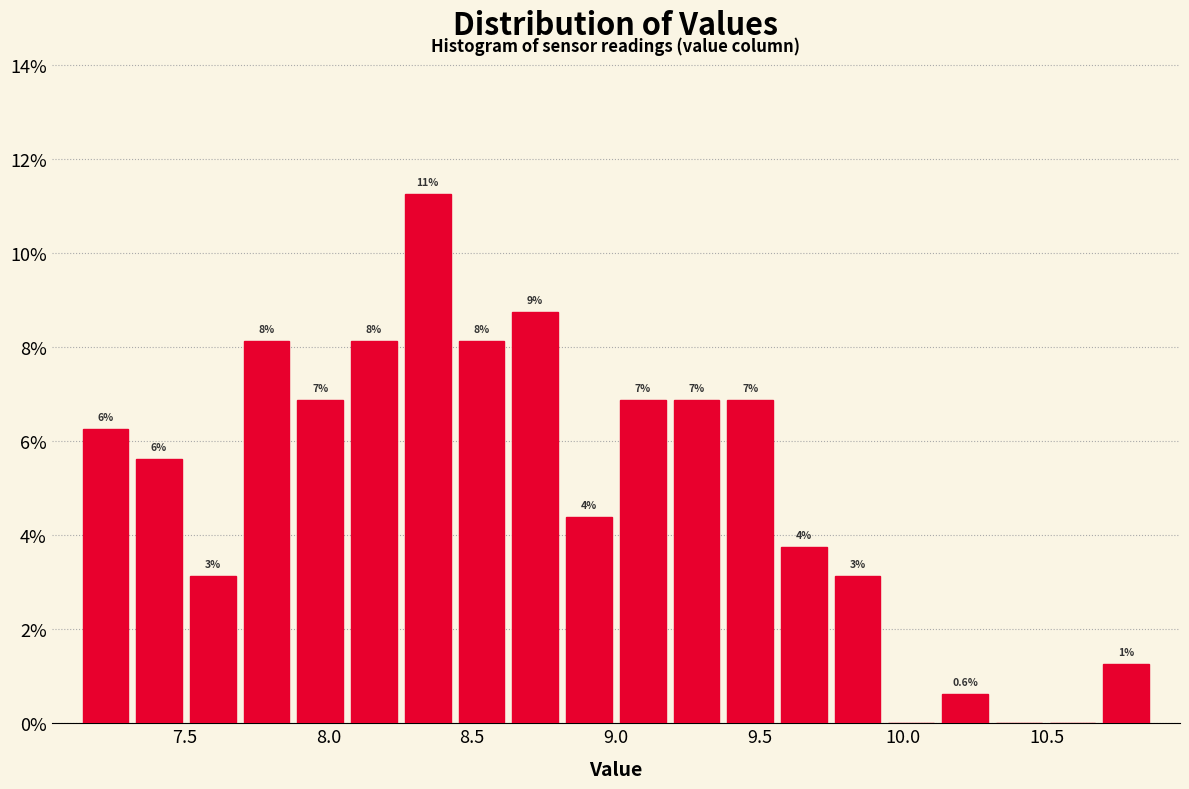

Around what value on the x-axis is the tallest bar? Give the approximate position of its centre, as read against the axis.

8.35